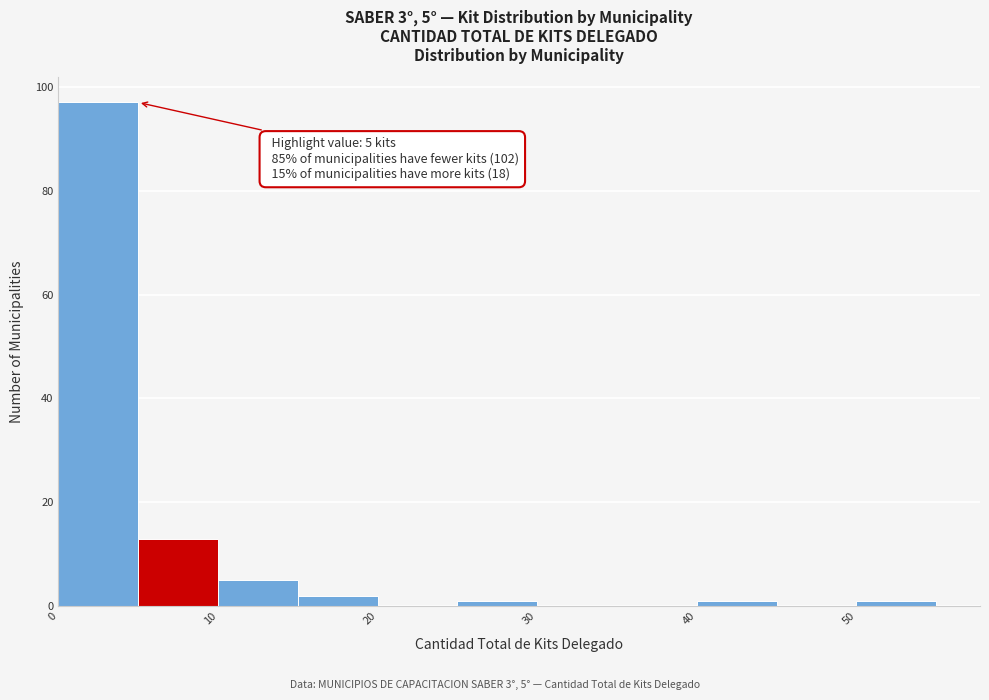

Over which range of the x-axis is the bar tallest?

0 to 5